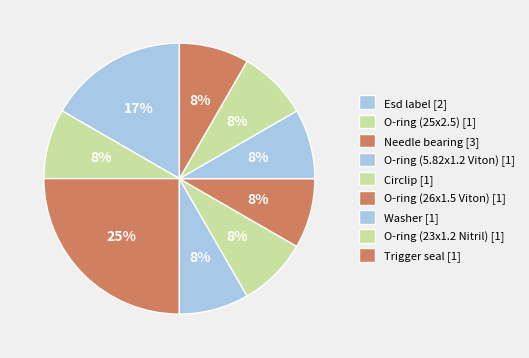

Does Washer represent more than half of the total?

No